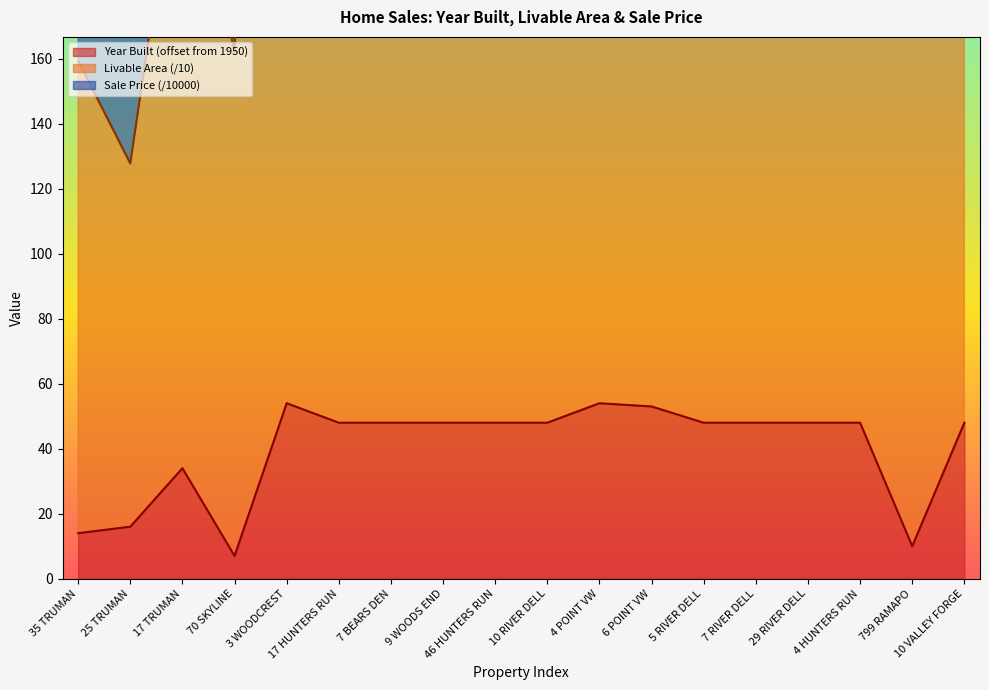

Reading left to right, what are all the values shown in this chart?

Year Built: 14.0	16.0	34.0	7.0	54.0	48.0	48.0	48.0	48.0	48.0	54.0	53.0	48.0	48.0	48.0	48.0	10.0	48.0
Livable Area: 159.4	127.8	237.0	162.2	501.2	270.4	269.2	359.1	308.2	306.7	441.3	537.4	323.8	308.2	334.2	325.3	173.2	410.0